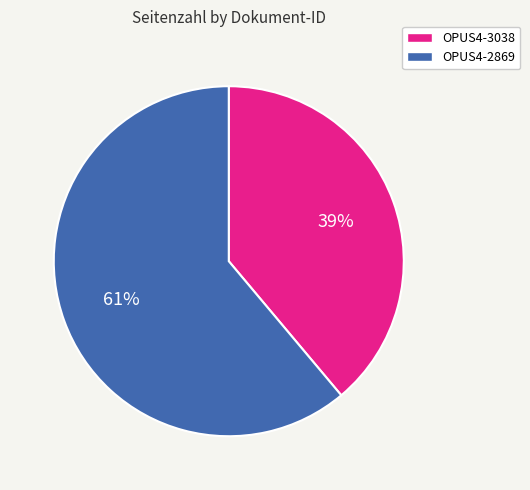

Which has a higher value, OPUS4-2869 or OPUS4-3038?

OPUS4-2869